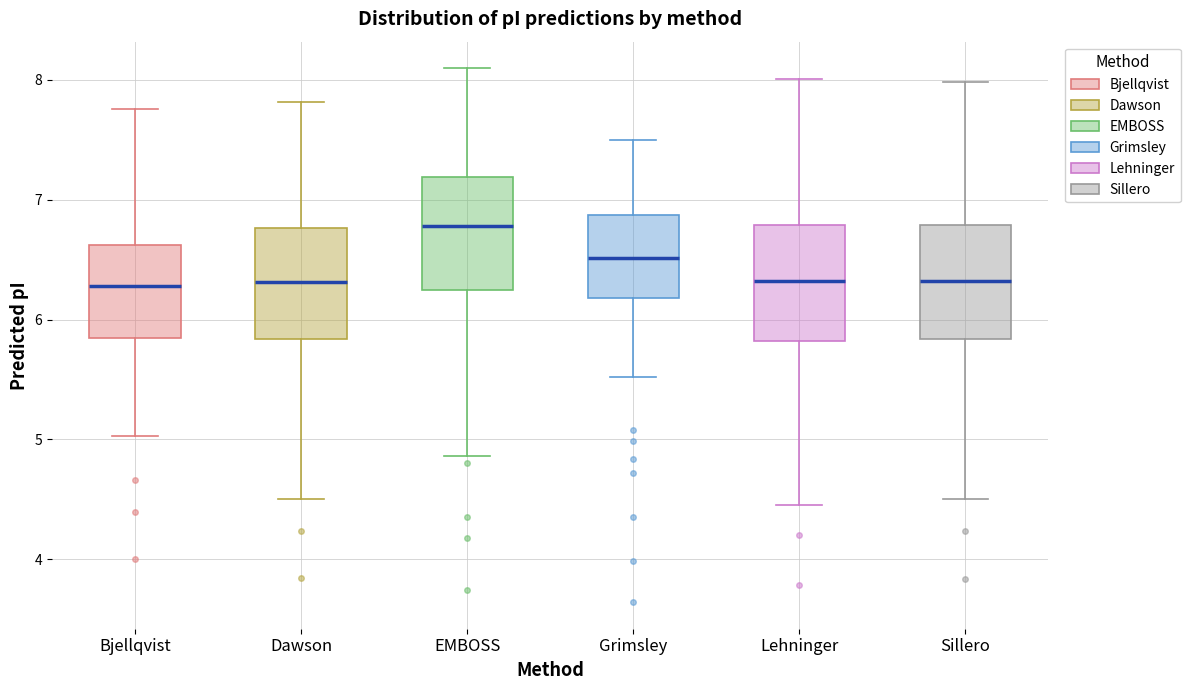

Where does the median line of the box for Grimsley sit on the y-axis? The values are not printed on the chart, so give them approximately, as read against the axis.

6.5